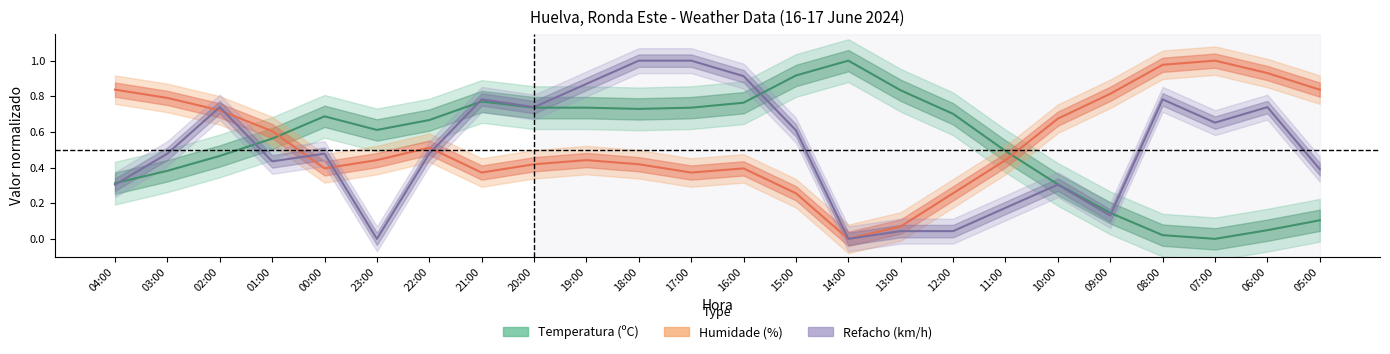

What is the highest value of the Temperatura (ºC) series?

1.0